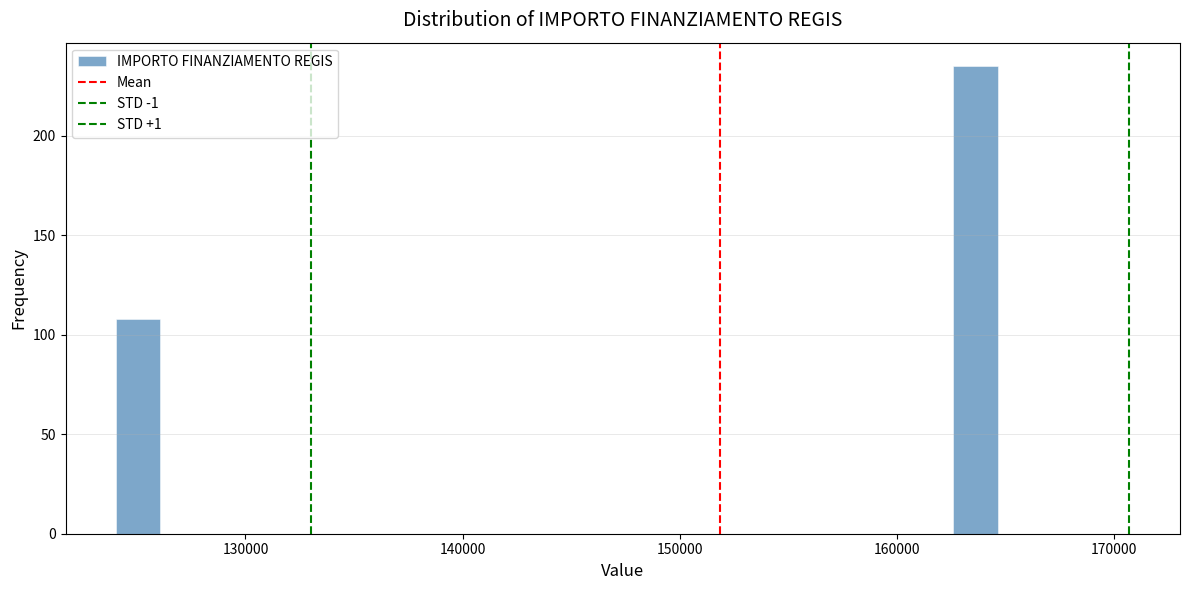

Read against the x-axis, roughly where is the centre of the tallest bar?

164000